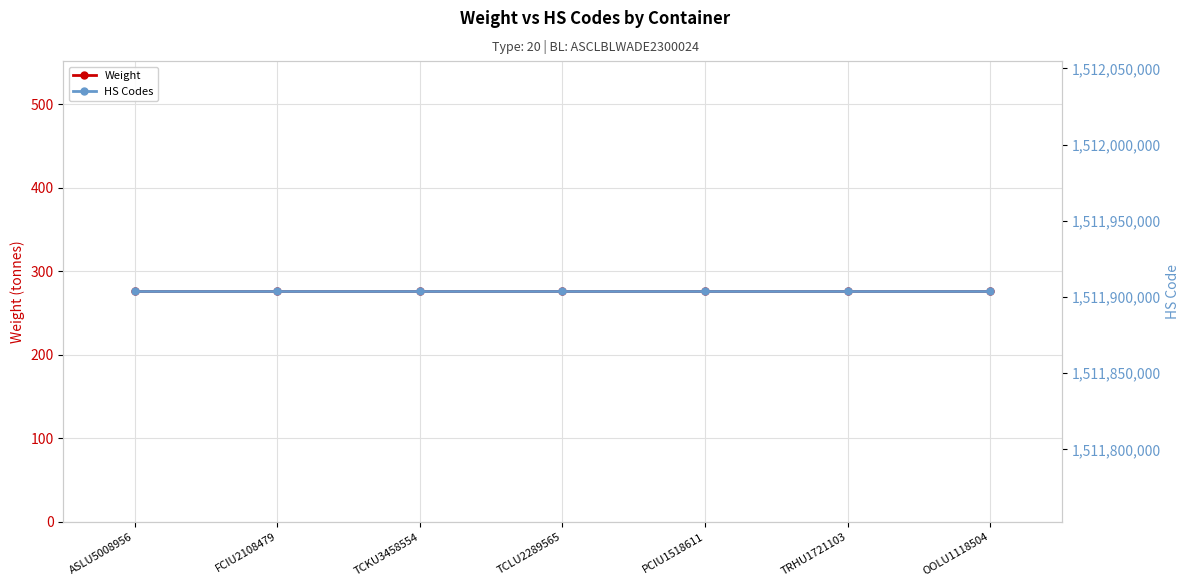

Rank the series at FCIU2108479 from highest to lowest value.

HS Codes, Weight